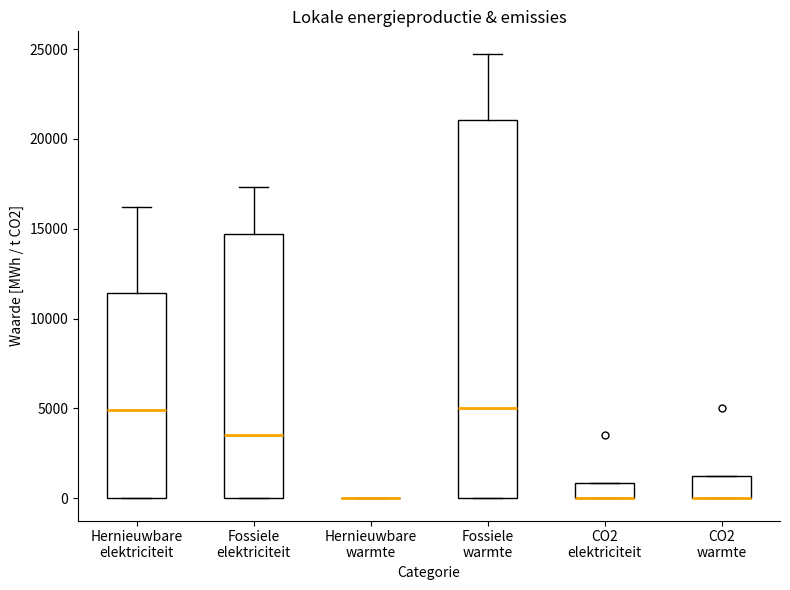

Reading left to right, read every box against the y-axis: the position of its median line, the range the box covers, and the ends of its whiskers. The values are not printed on the chart, so give them approximately, as read against the axis.

Hernieuwbare elektriciteit: median 5000, box 0 to 11500, whiskers 0 to 16000
Fossiele elektriciteit: median 3500, box 0 to 14500, whiskers 0 to 17500
Hernieuwbare warmte: box collapsed to a line at 0, whiskers 0 to 0
Fossiele warmte: median 5000, box 0 to 21000, whiskers 0 to 25000
CO2 elektriciteit: median 0 (drawn on the box's lower edge), box 0 to 1000, whiskers 0 to 1000
CO2 warmte: median 0 (drawn on the box's lower edge), box 0 to 1500, whiskers 0 to 1500